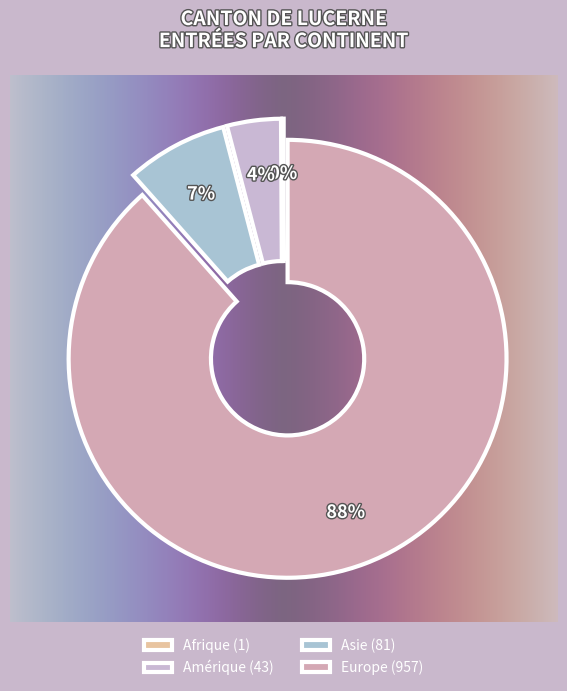

What percentage is the Amérique slice, to the nearest percent?

4%